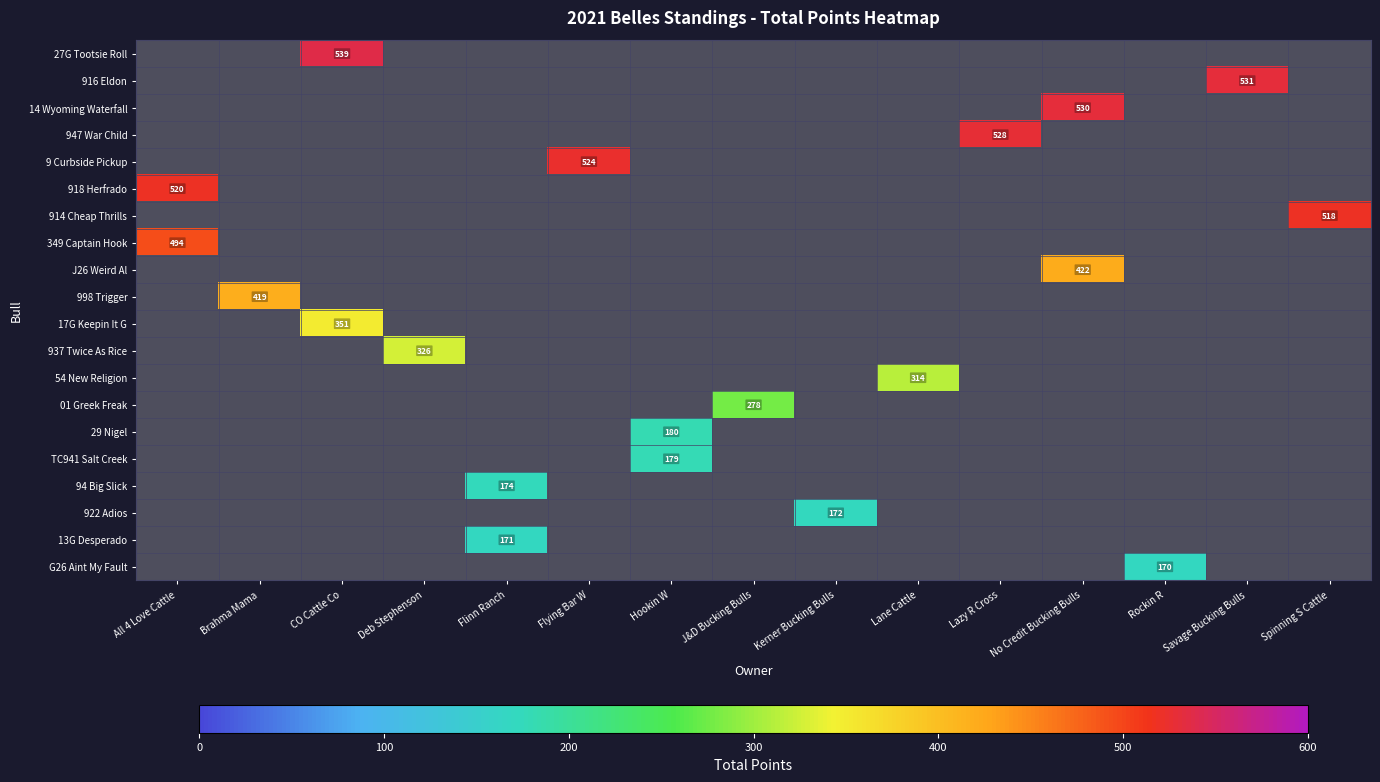

Count the number of data series in this chart.

20